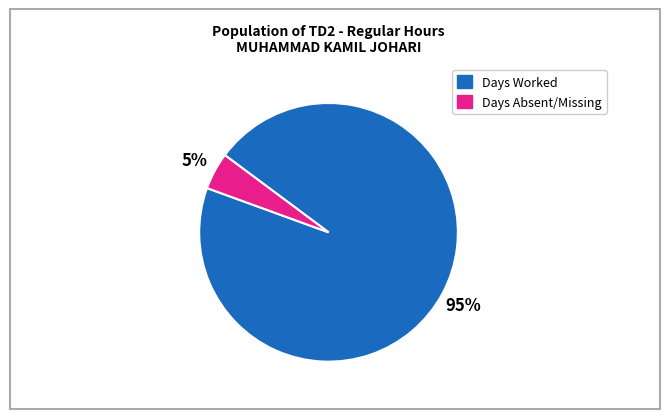

Is there any slice that represents more than half of the pie?

Yes